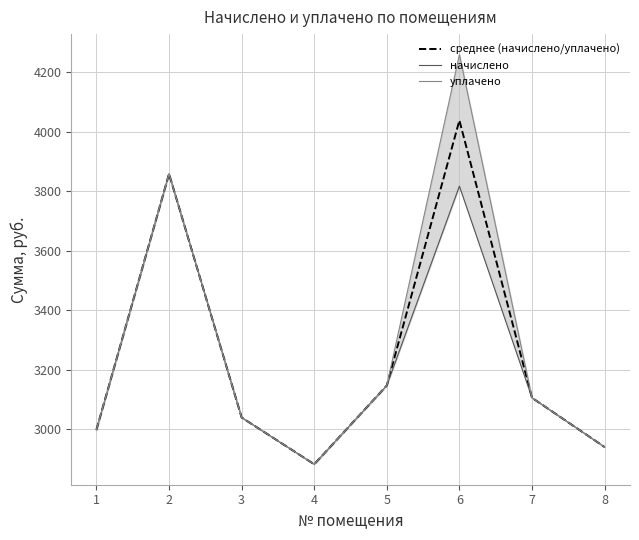

How many data points does each series have?

8